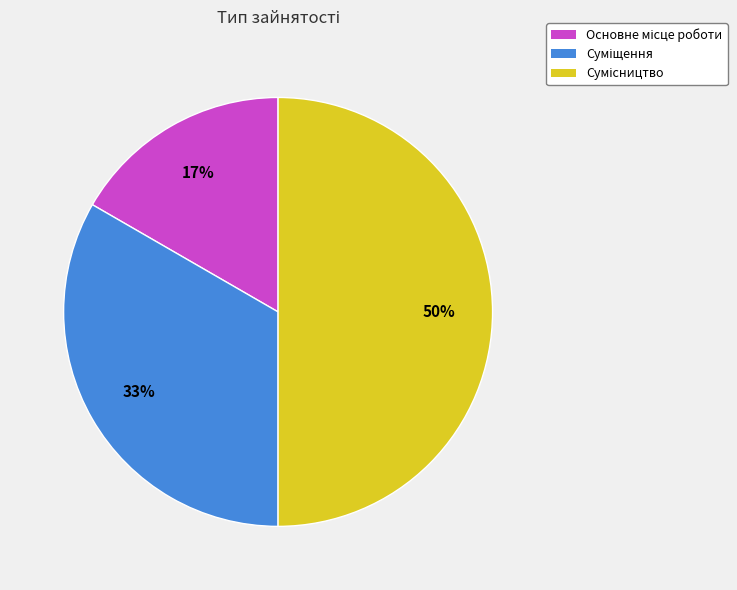

To the nearest percent, what is the difference between the largest and smallest slice percentages?

33%